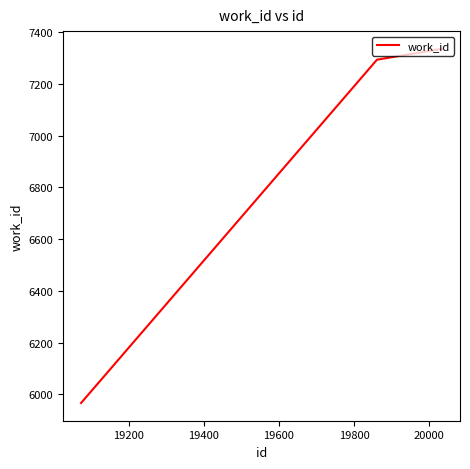

What is the smallest value displayed?

5967